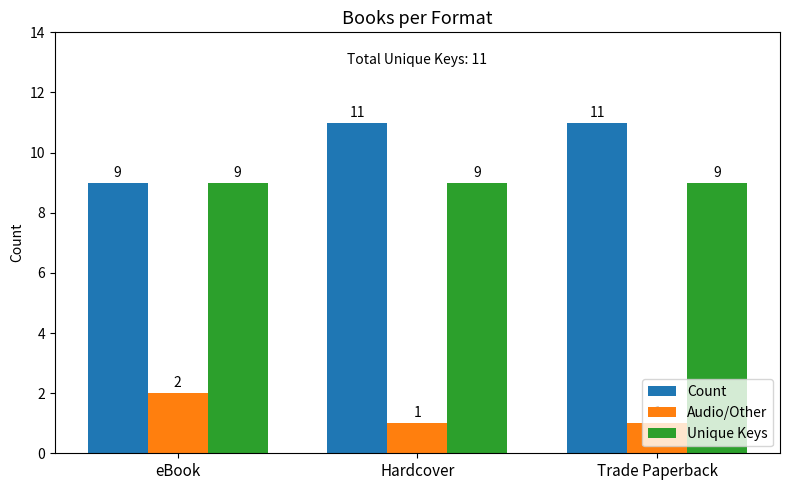

What is the average value of the Count series?

10